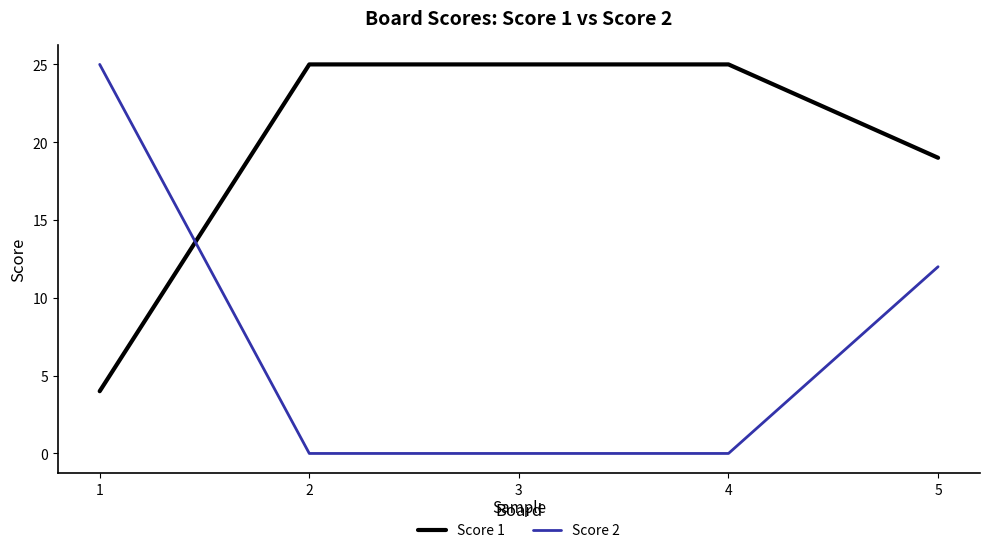

List the series in order of their overall mean, lowest first.

Score 2, Score 1